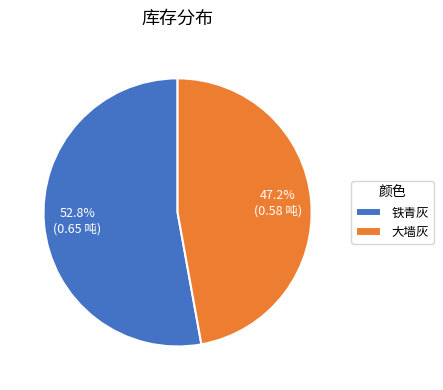

To the nearest percent, what is the average slice percentage?

50%